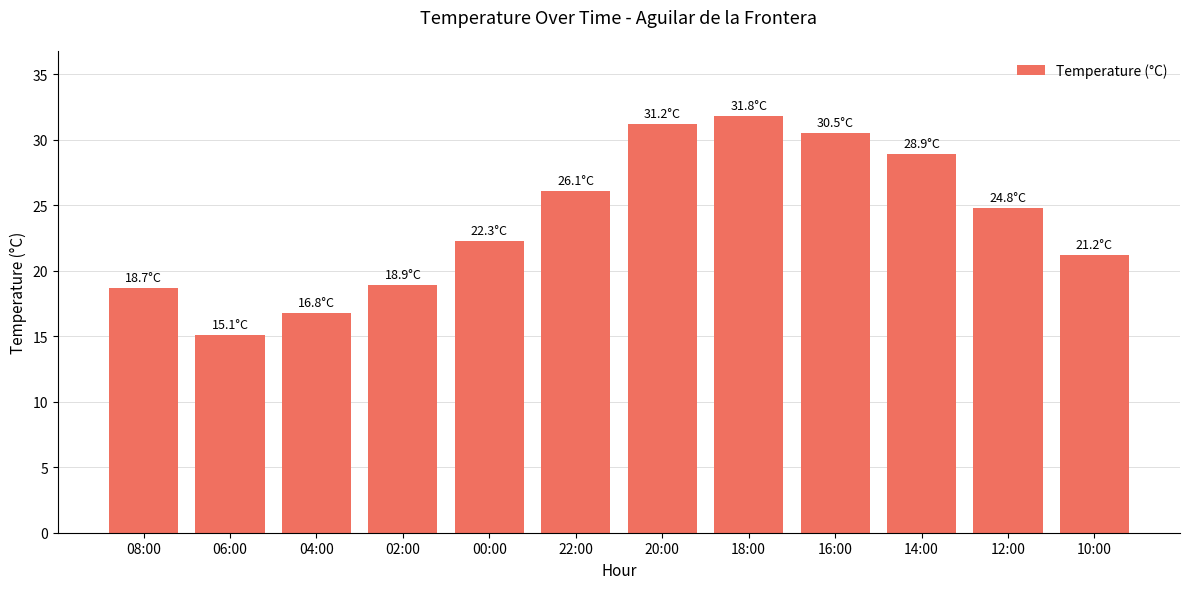

At which category does the chart reach its peak across all series?

18:00